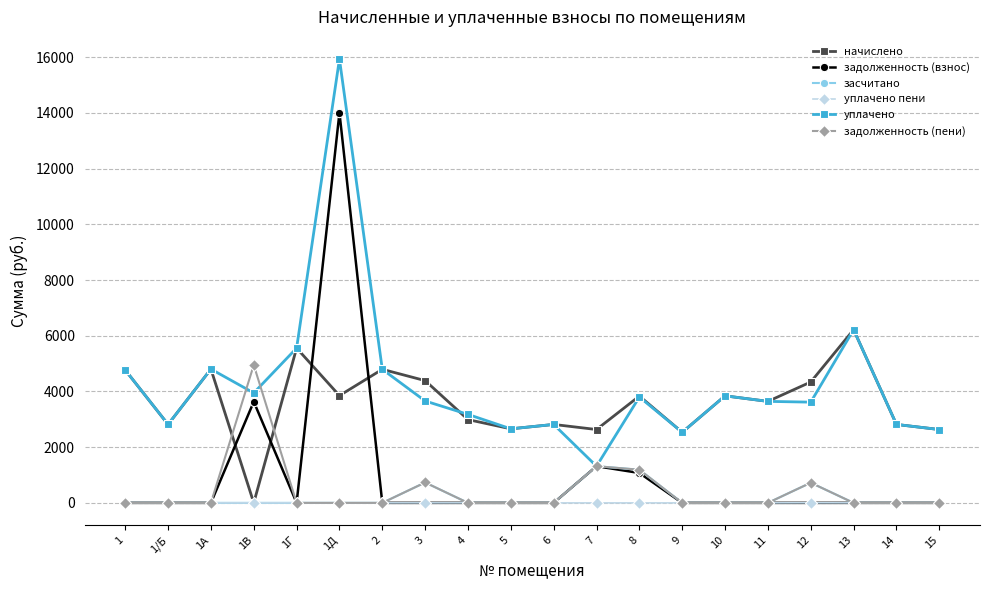

List the series in order of their peak value, lowest first.

уплачено пени, засчитано, задолженность (пени), начислено, задолженность (взнос), уплачено